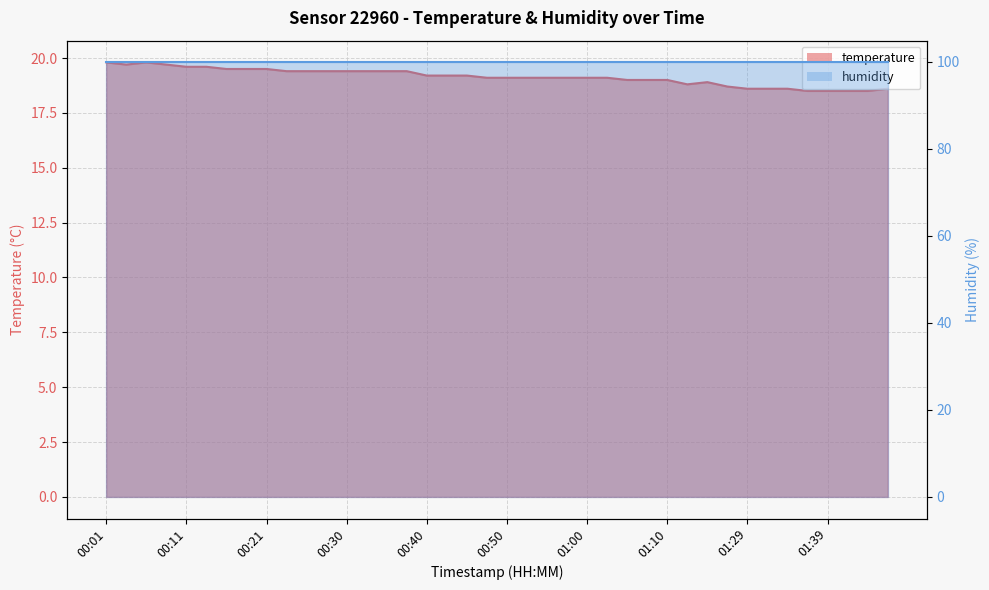

Reading right to left, what are all the values shown in this chart?

01:46=18.6	01:44=18.5	01:41=18.5	01:39=18.5	01:36=18.5	01:34=18.6	01:31=18.6	01:29=18.6	01:26=18.7	01:24=18.9	01:18=18.8	01:10=19.0	01:07=19.0	01:05=19.0	01:02=19.1	01:00=19.1	00:57=19.1	00:55=19.1	00:52=19.1	00:50=19.1	00:47=19.1	00:45=19.2	00:43=19.2	00:40=19.2	00:38=19.4	00:35=19.4	00:33=19.4	00:30=19.4	00:28=19.4	00:26=19.4	00:23=19.4	00:21=19.5	00:18=19.5	00:16=19.5	00:13=19.6	00:11=19.6	00:08=19.7	00:06=19.8	00:04=19.7	00:01=19.8